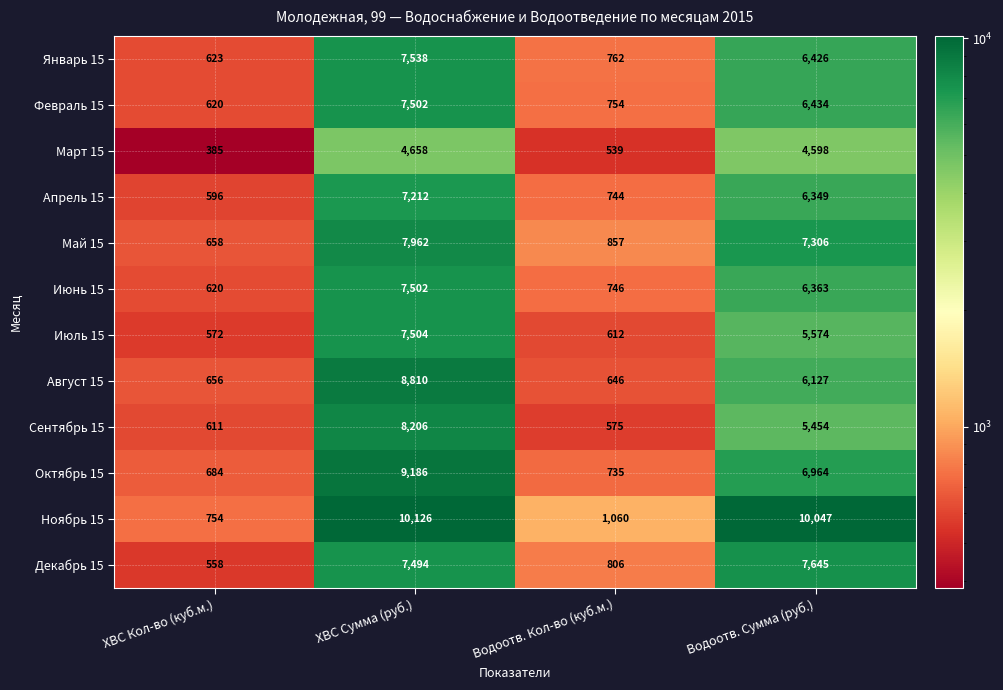

What is the average value of the Май 15 series?

4196